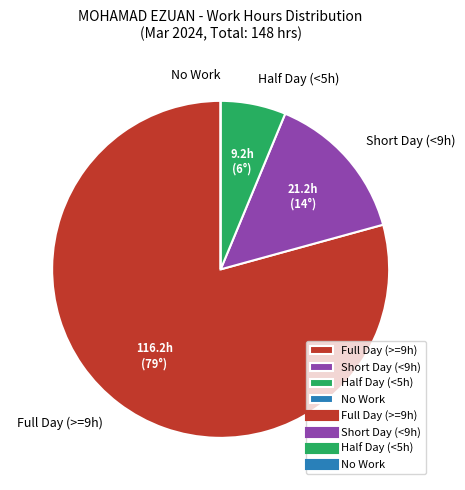

What is the majority slice?

Full Day (>=9h)